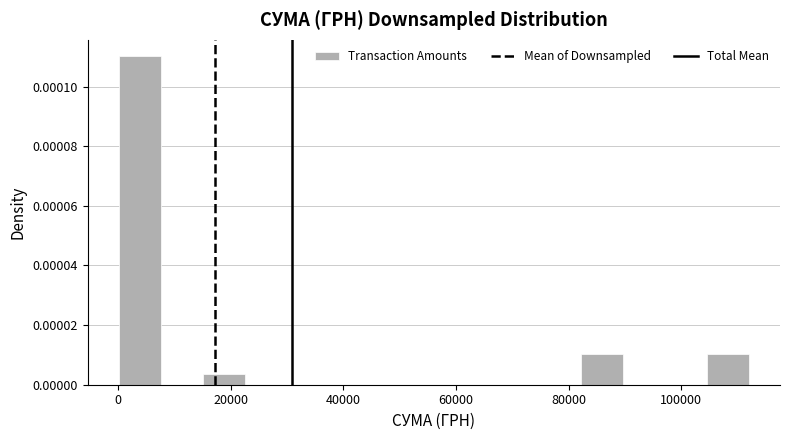

Around what value on the x-axis is the tallest bar? Give the approximate position of its centre, as read against the axis.

4000